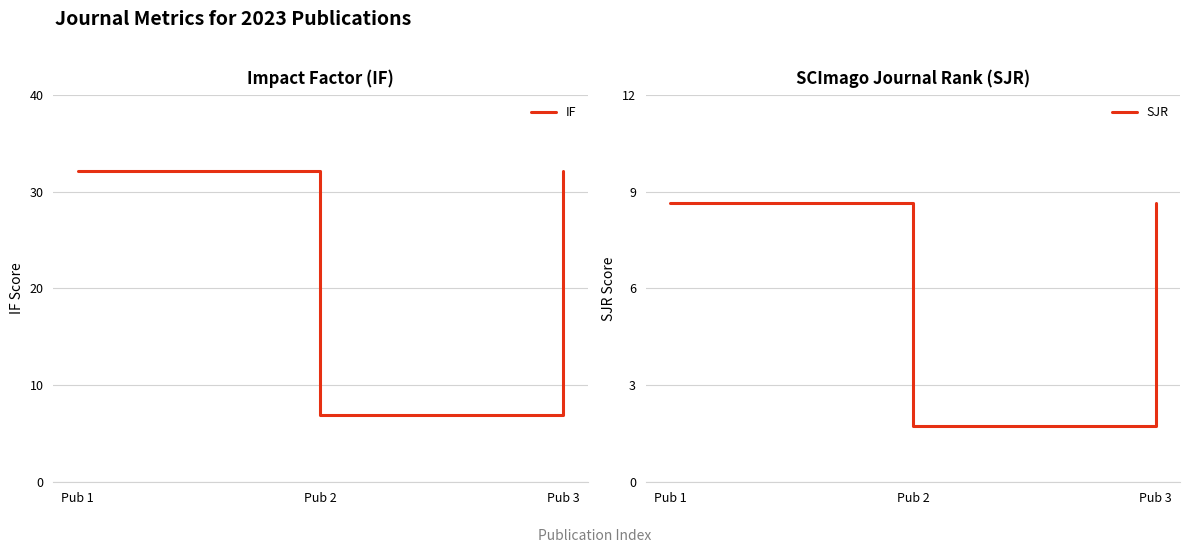

How many lines are shown in the chart?

2